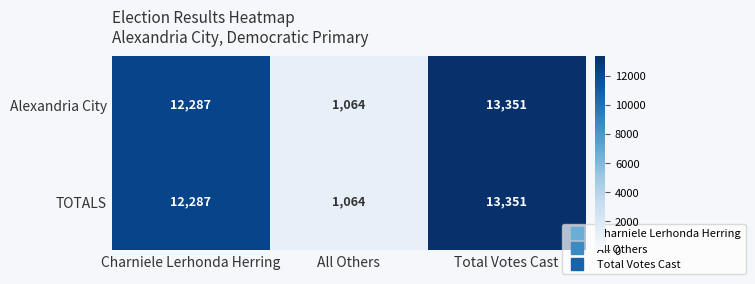

How many distinct data groups are displayed?

2